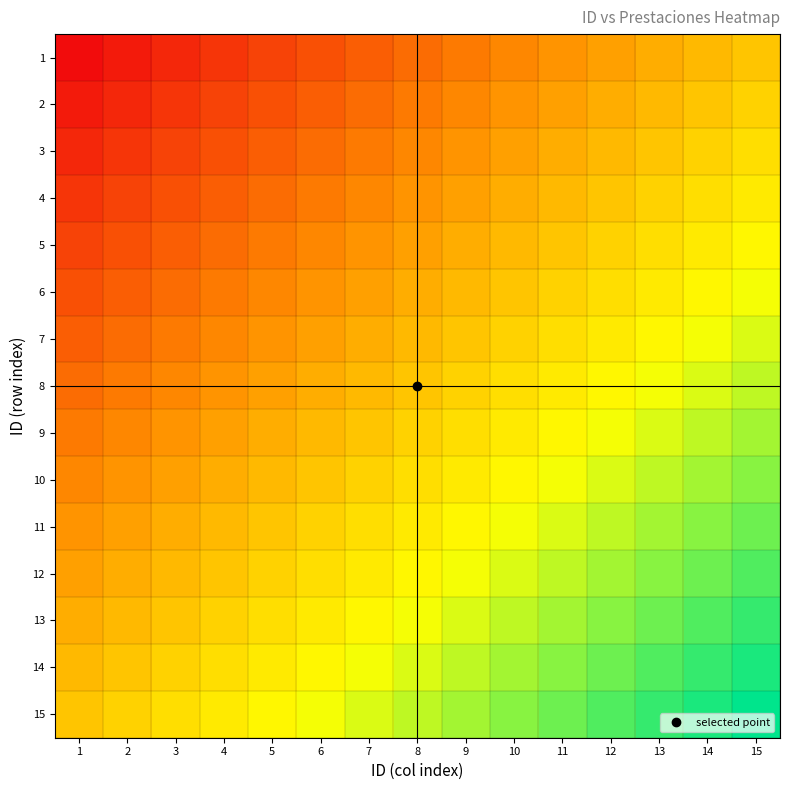

Which series has the largest total across all categories?

15